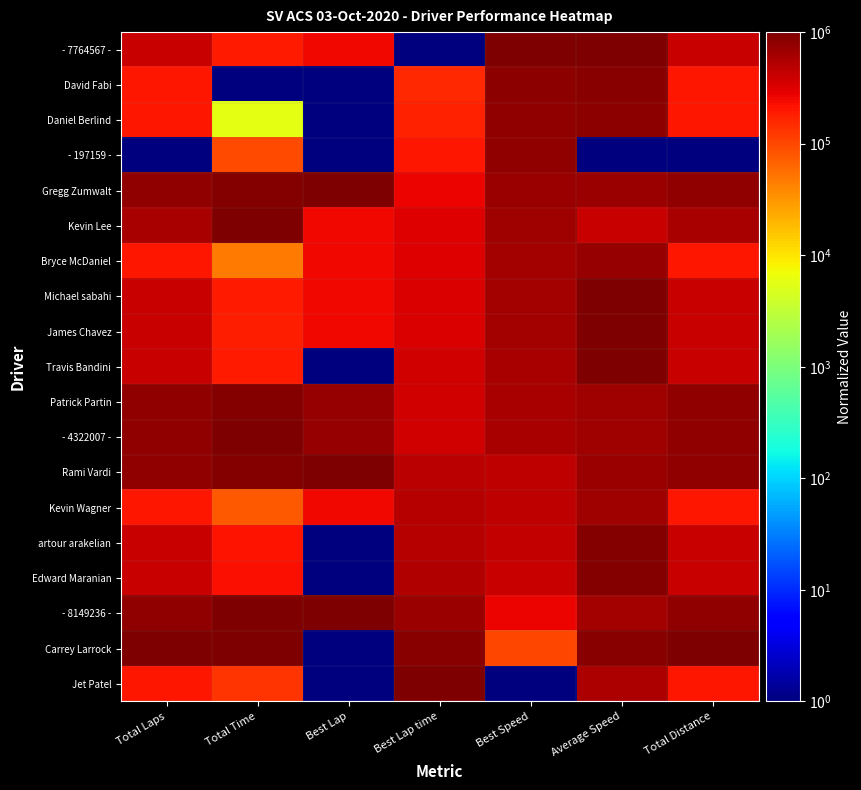

What is the maximum value shown in the chart?

1000000.0